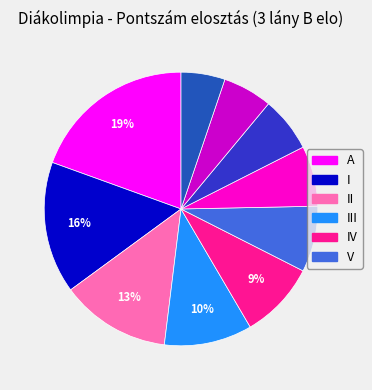

How many segments does this pie chart have?

10